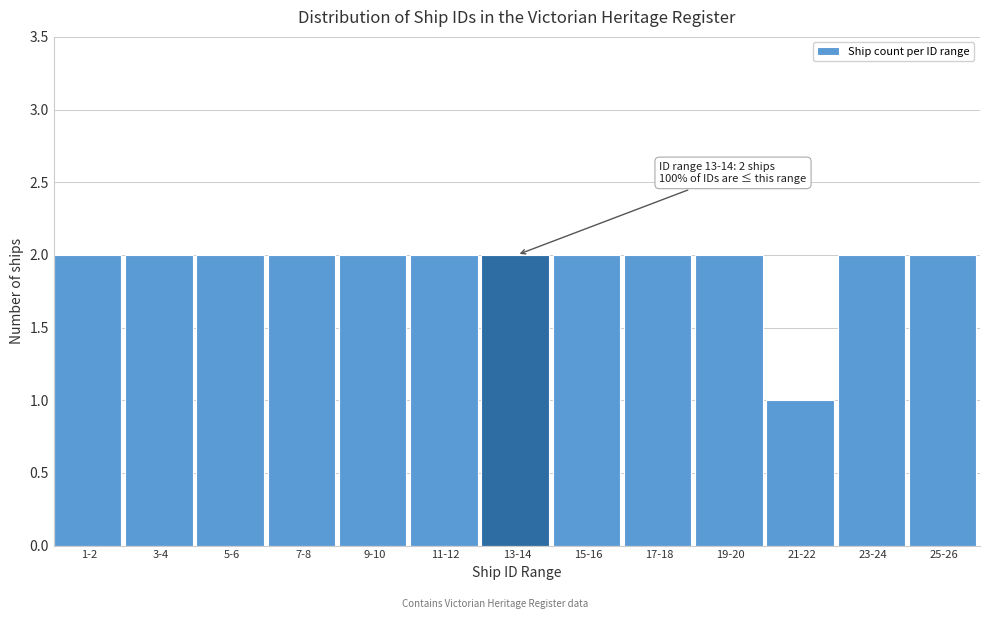

Reading left to right, extract all data points from this chart.

1-2=2	3-4=2	5-6=2	7-8=2	9-10=2	11-12=2	13-14=2	15-16=2	17-18=2	19-20=2	21-22=1	23-24=2	25-26=2